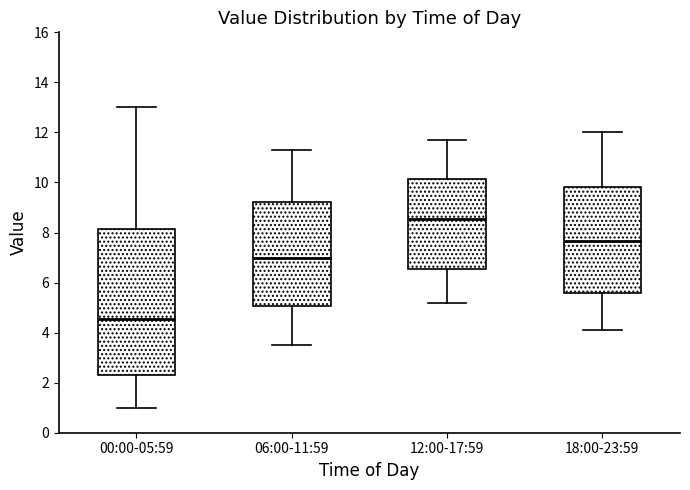

Which box is the tallest, from its lower edge to its upper edge?

00:00-05:59